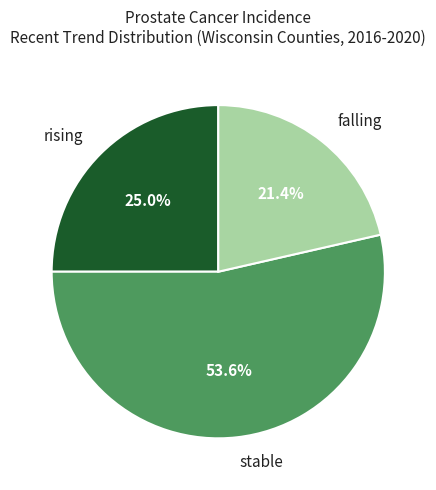

Is there any slice that represents more than half of the pie?

Yes